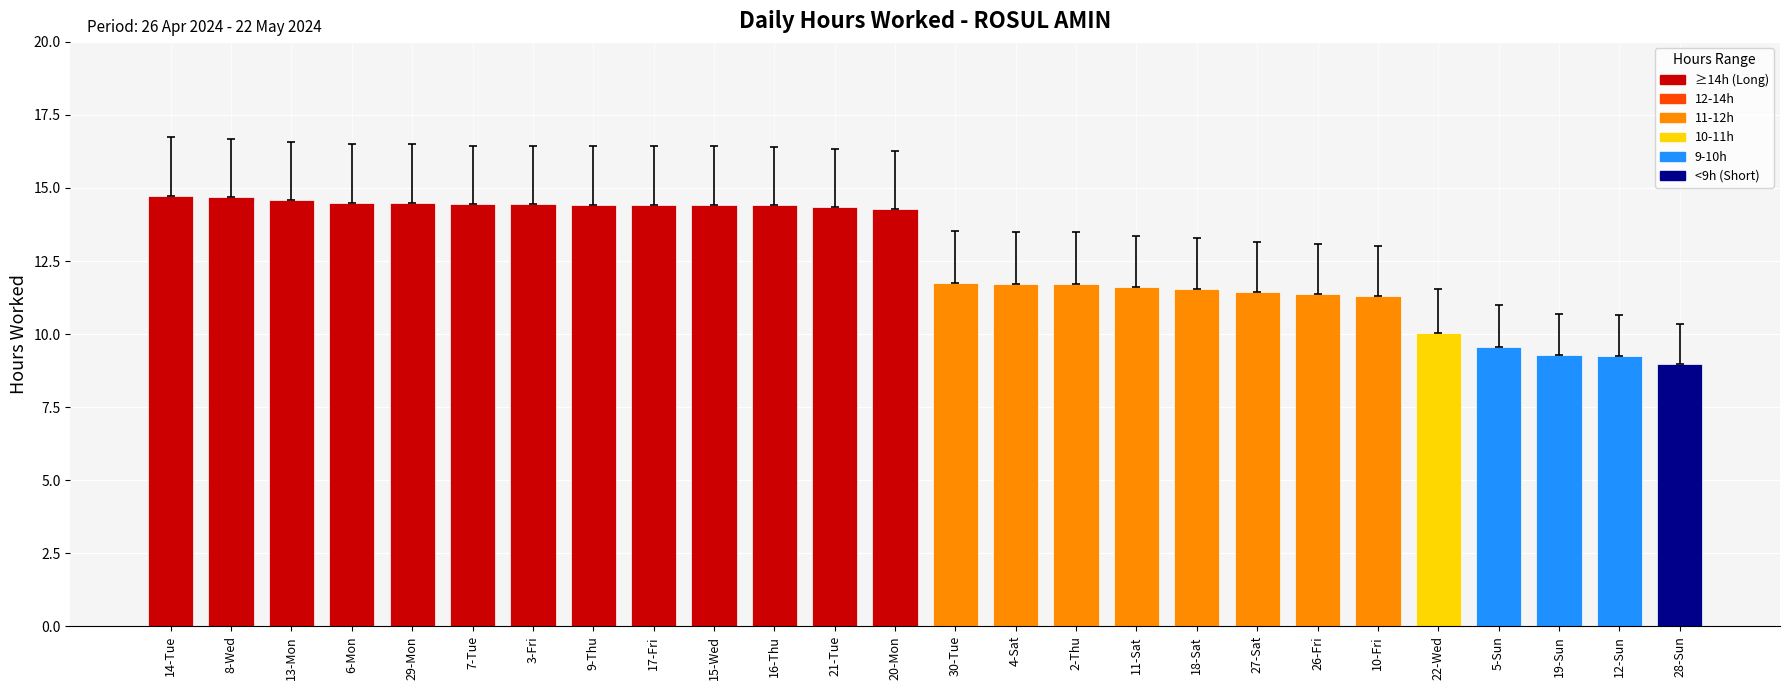

Which has a higher value, 11-Sat or 17-Fri?

17-Fri